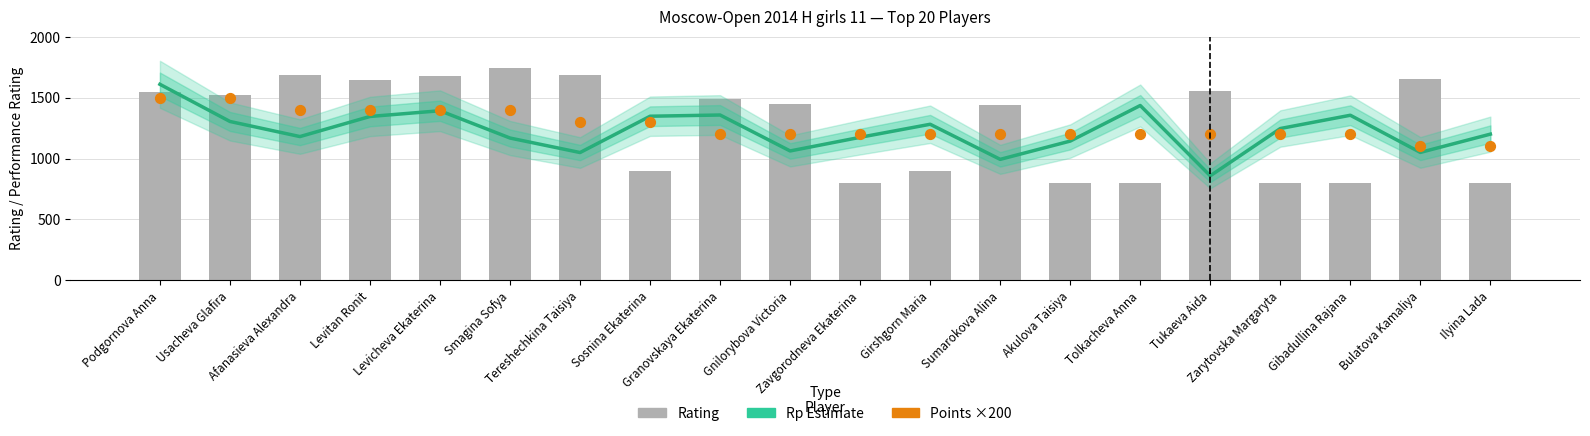

What is the total value across all series at Afanasieva Alexandra?

4264